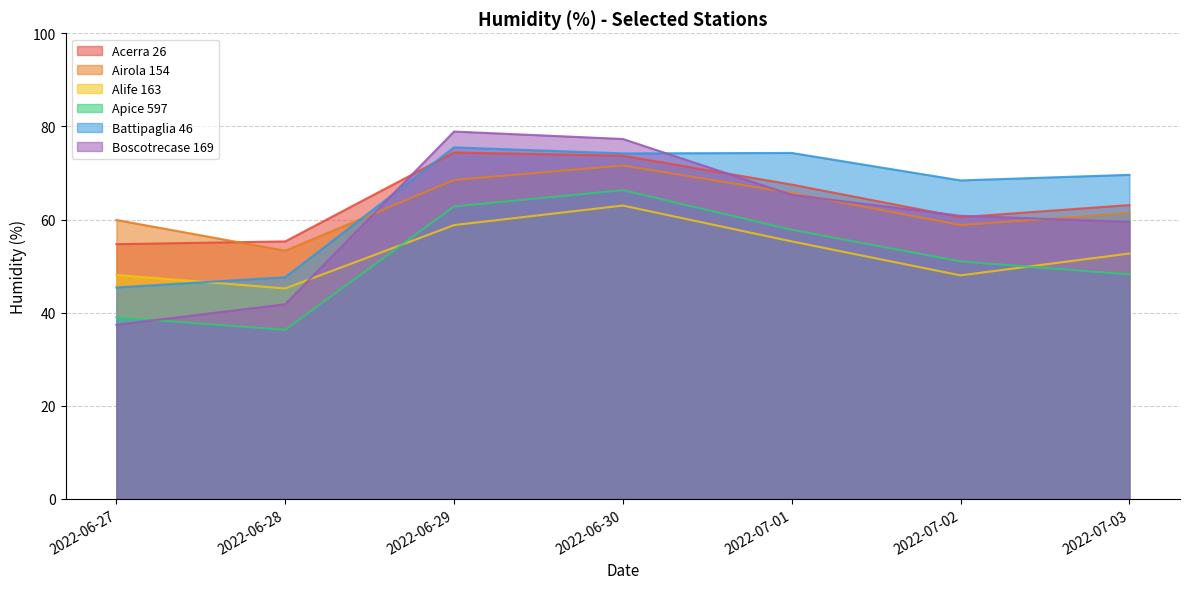

Where is the first local maximum for Acerra 26?

2022-06-29